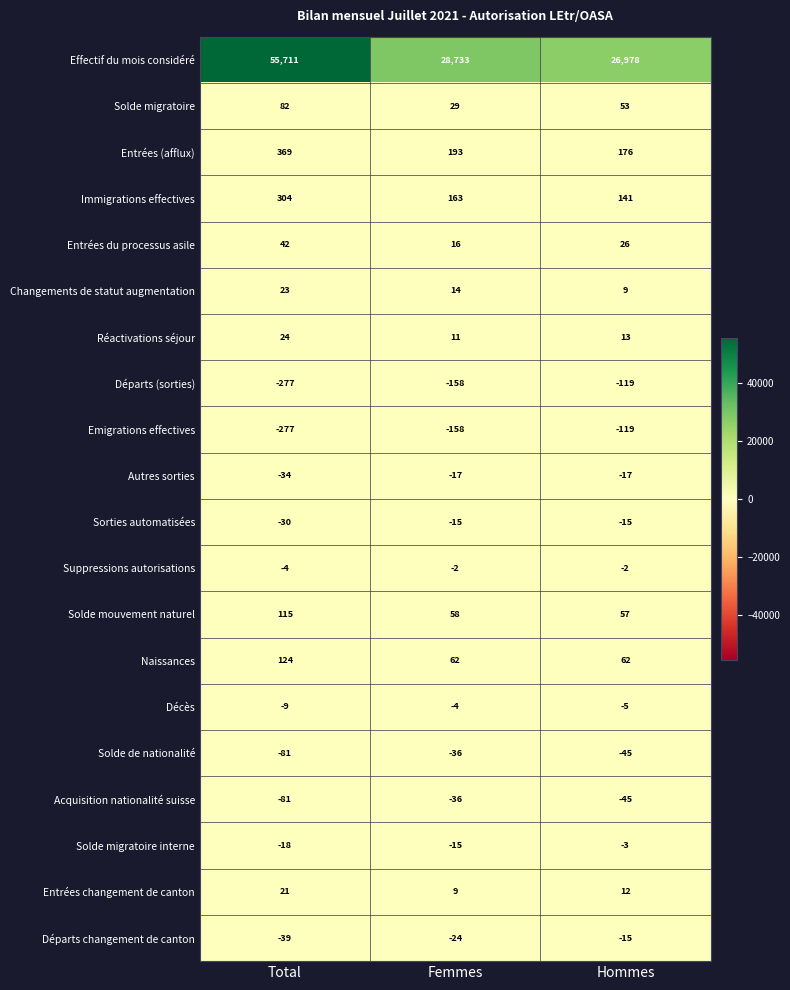

Rank the categories by Immigrations effectives value from lowest to highest.

Hommes, Femmes, Total